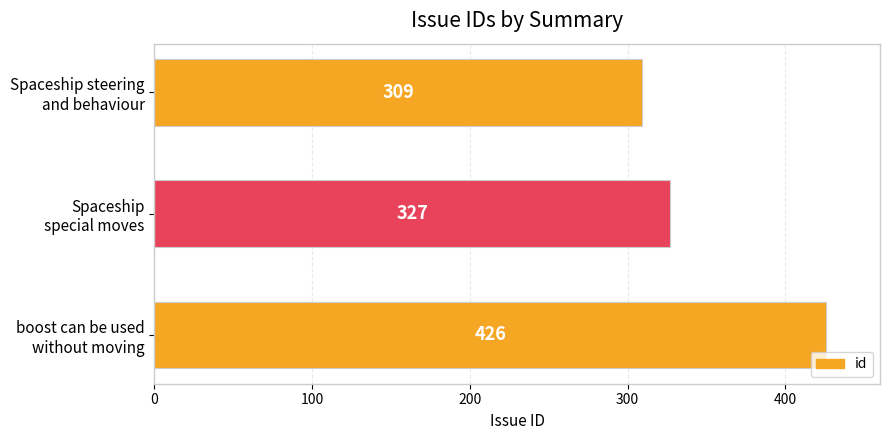

Are the bars grouped side by side (vs. stacked)?

No